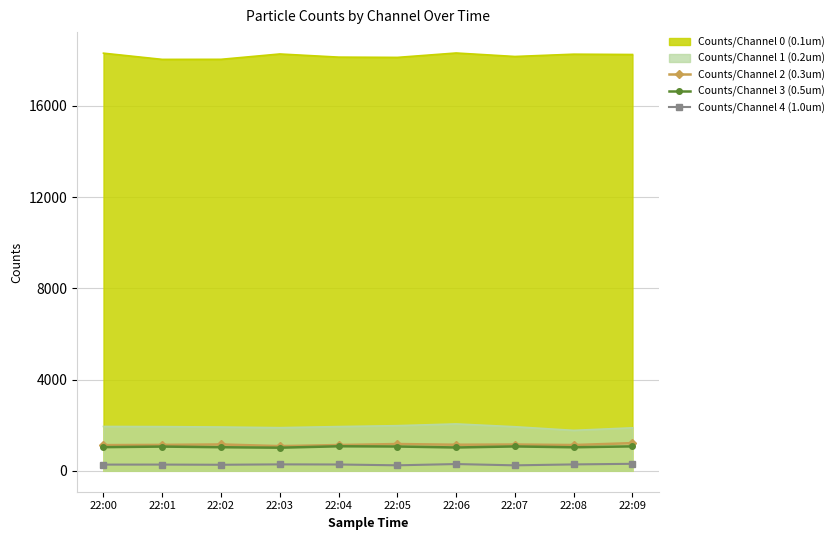

What are all the series names shown in the legend?

Counts/Channel 0 (0.1um), Counts/Channel 1 (0.2um), Counts/Channel 2 (0.3um), Counts/Channel 3 (0.5um), Counts/Channel 4 (1.0um)